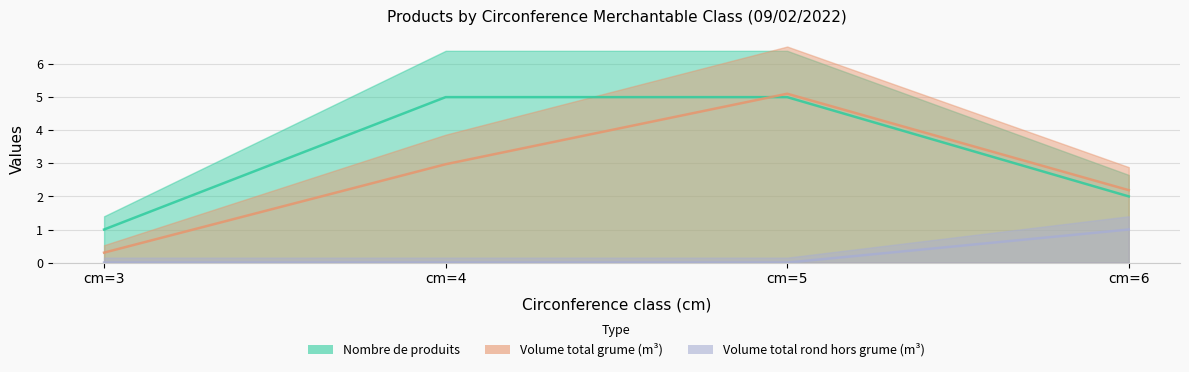

What is the total value across all series at cm=6?

5.2